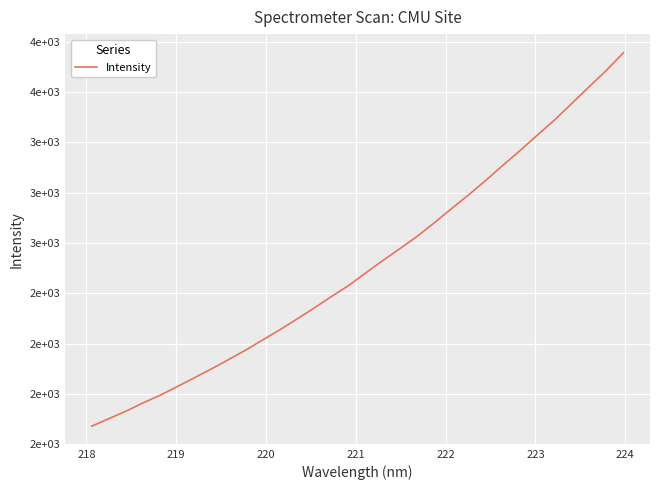

Is this an area chart (filled region under the line)?

No